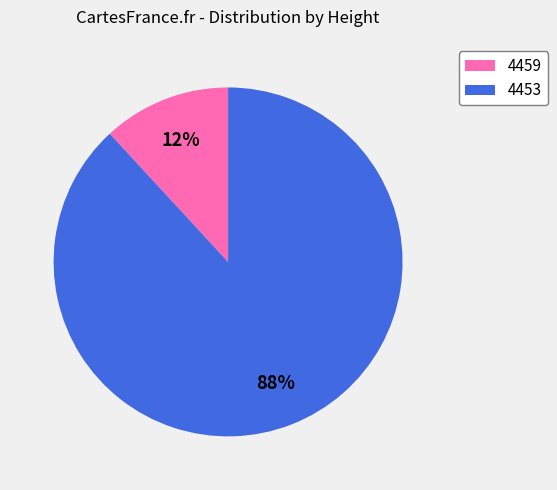

The 4453 slice represents 94% of the pie. True or false?

False